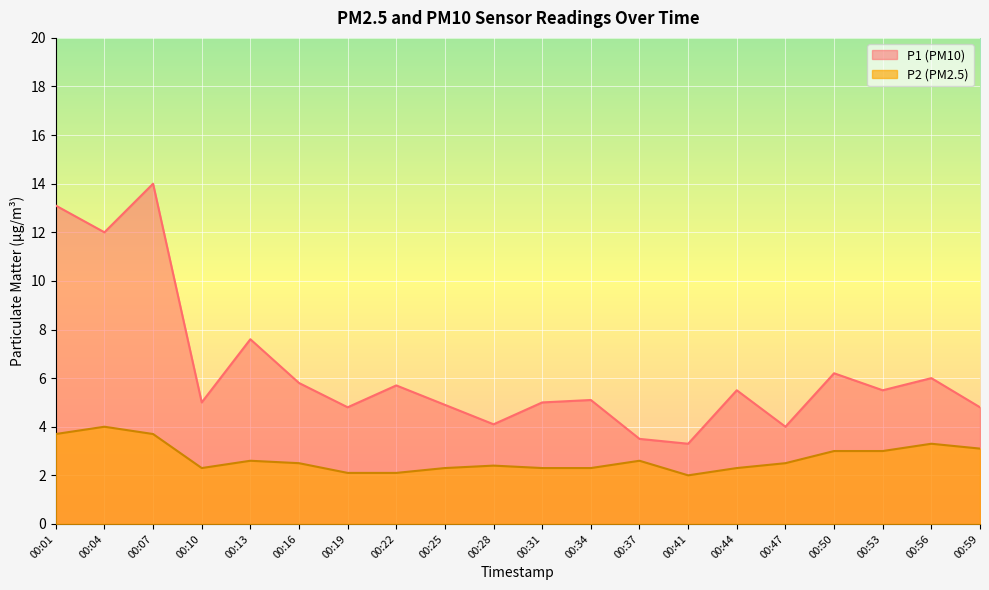

How many values in the P1 series are below 5?

7